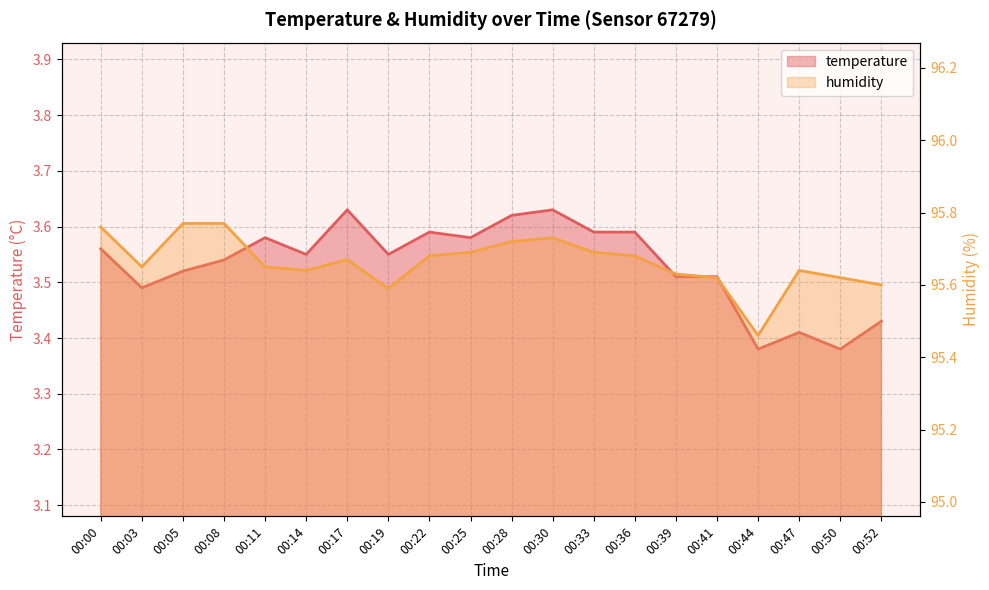

What is the spread (max minus min) of values at 00:00?

92.2